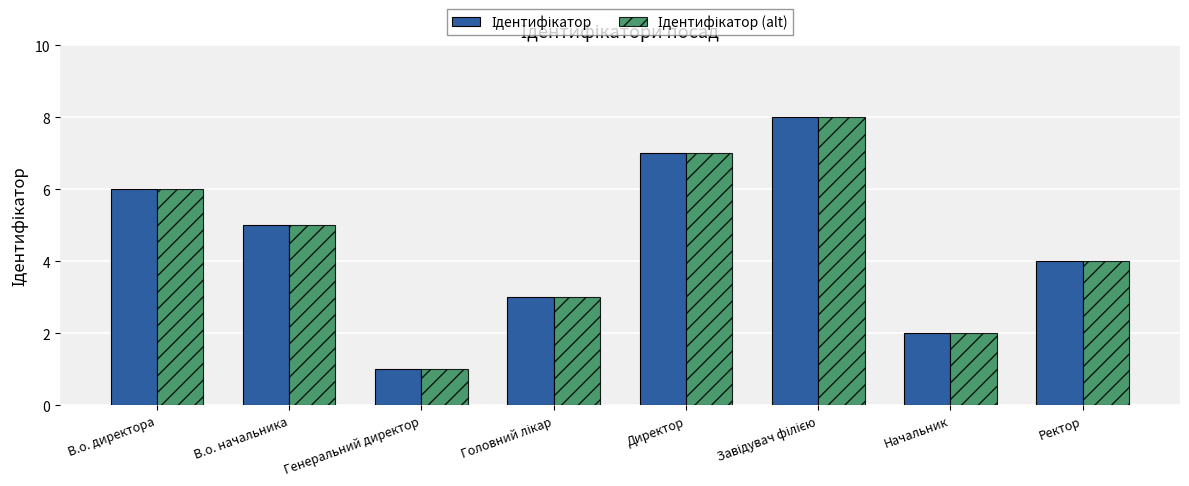

What is the total value across all series at Ректор?

8